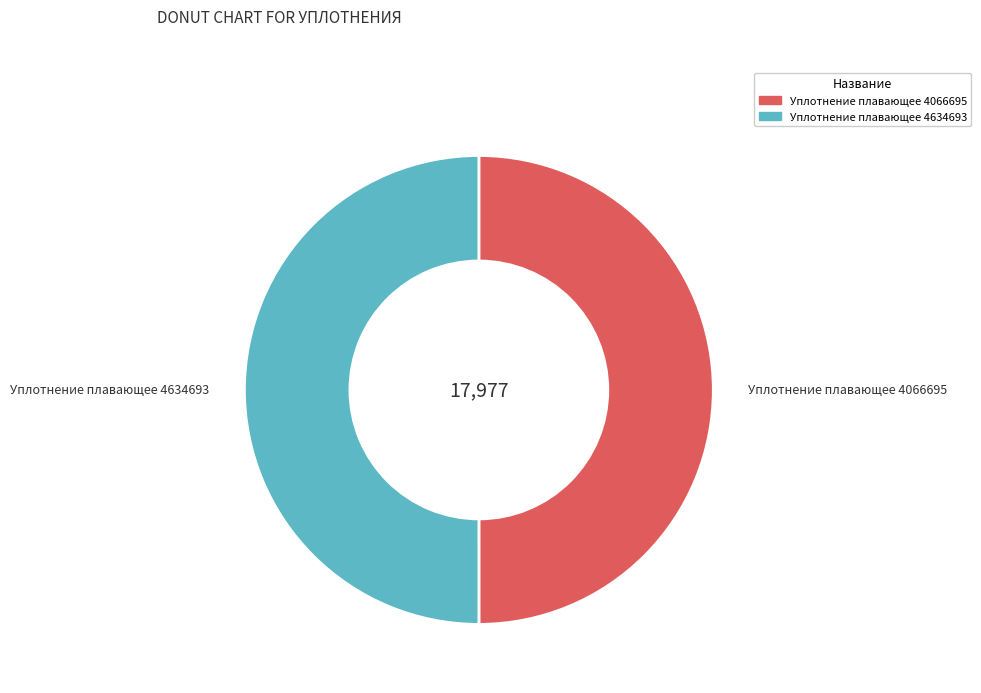

Combined, do Уплотнение плавающее 4066695 and Уплотнение плавающее 4634693 account for over 50%?

Yes